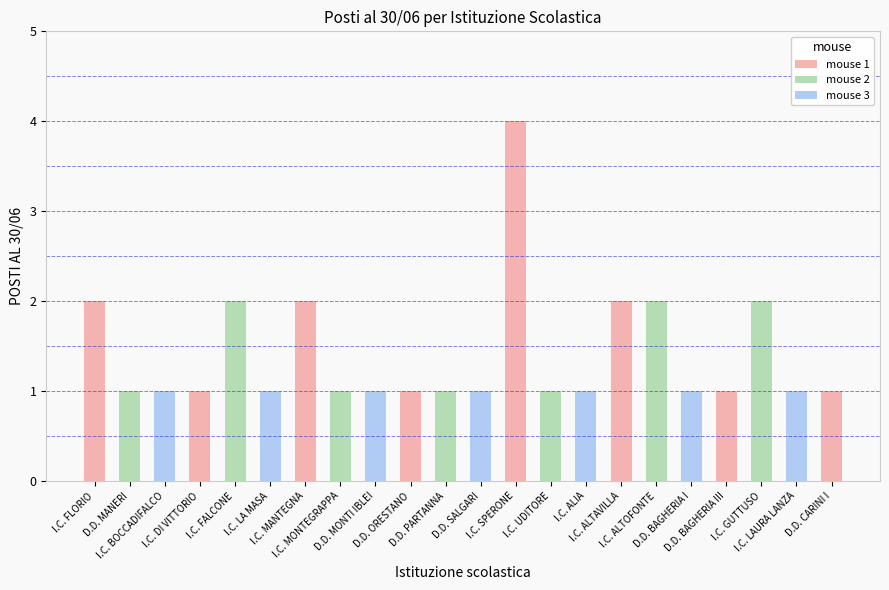

Does the chart contain any negative values?

No